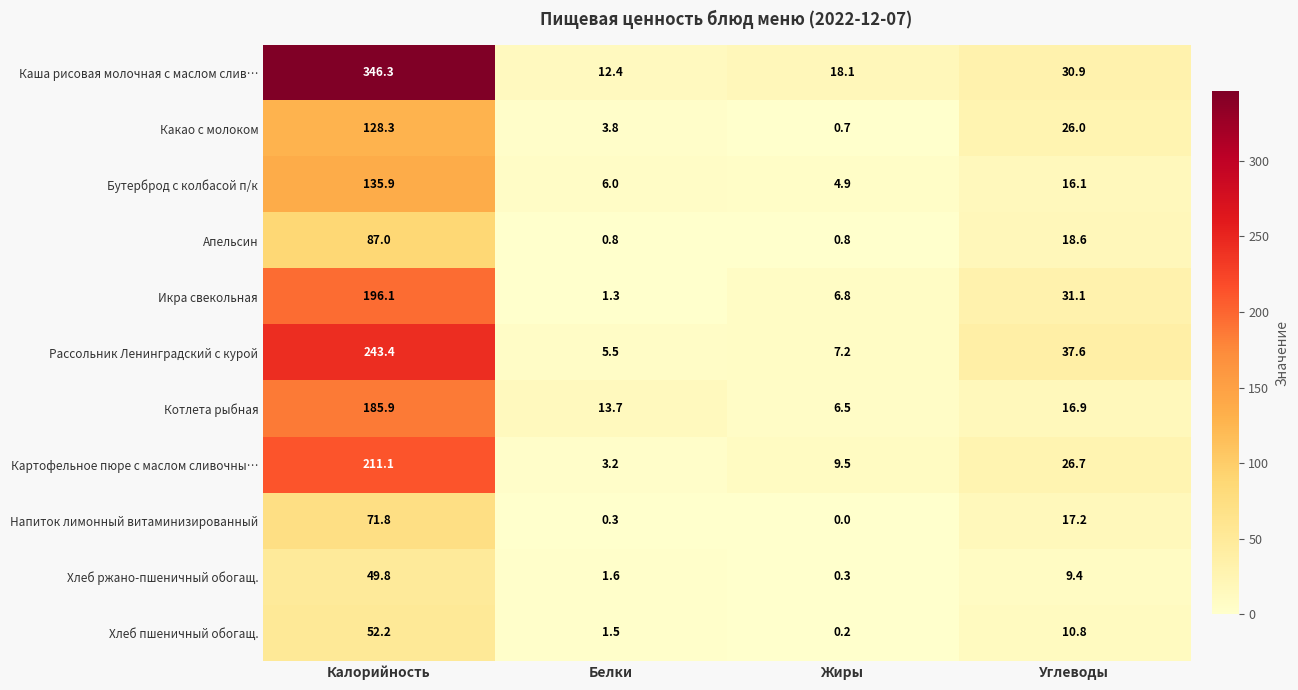

What is the lowest value of the Рассольник Ленинградский с курой series?

5.5